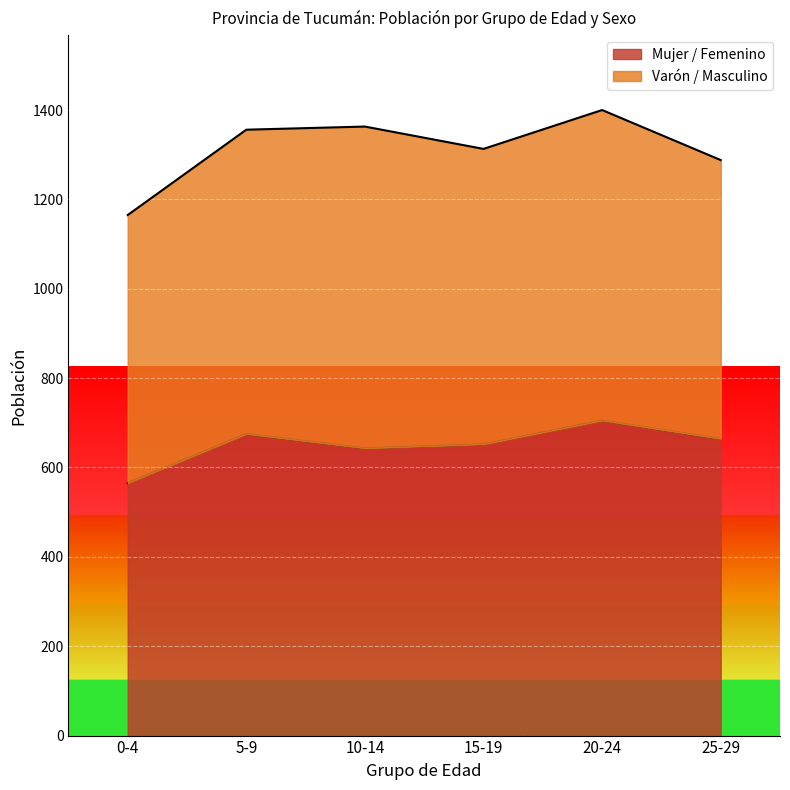

At which label is the value closest to 635?

10-14